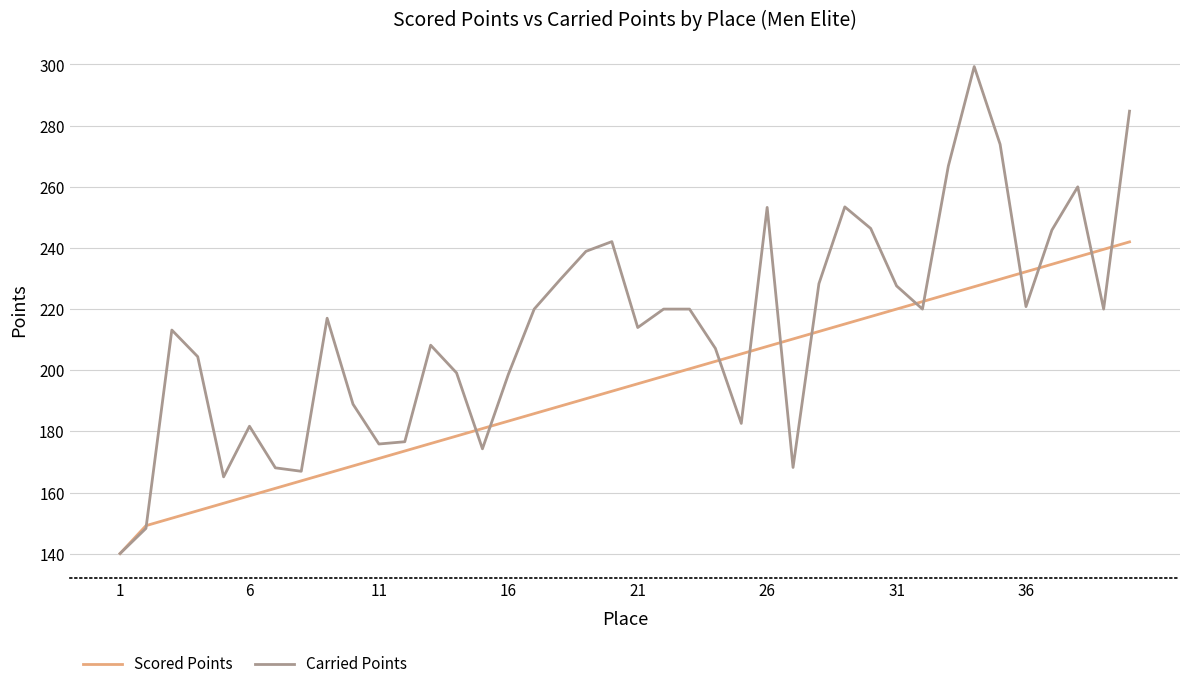

List the series in order of their overall mean, lowest first.

Scored Points, Carried Points